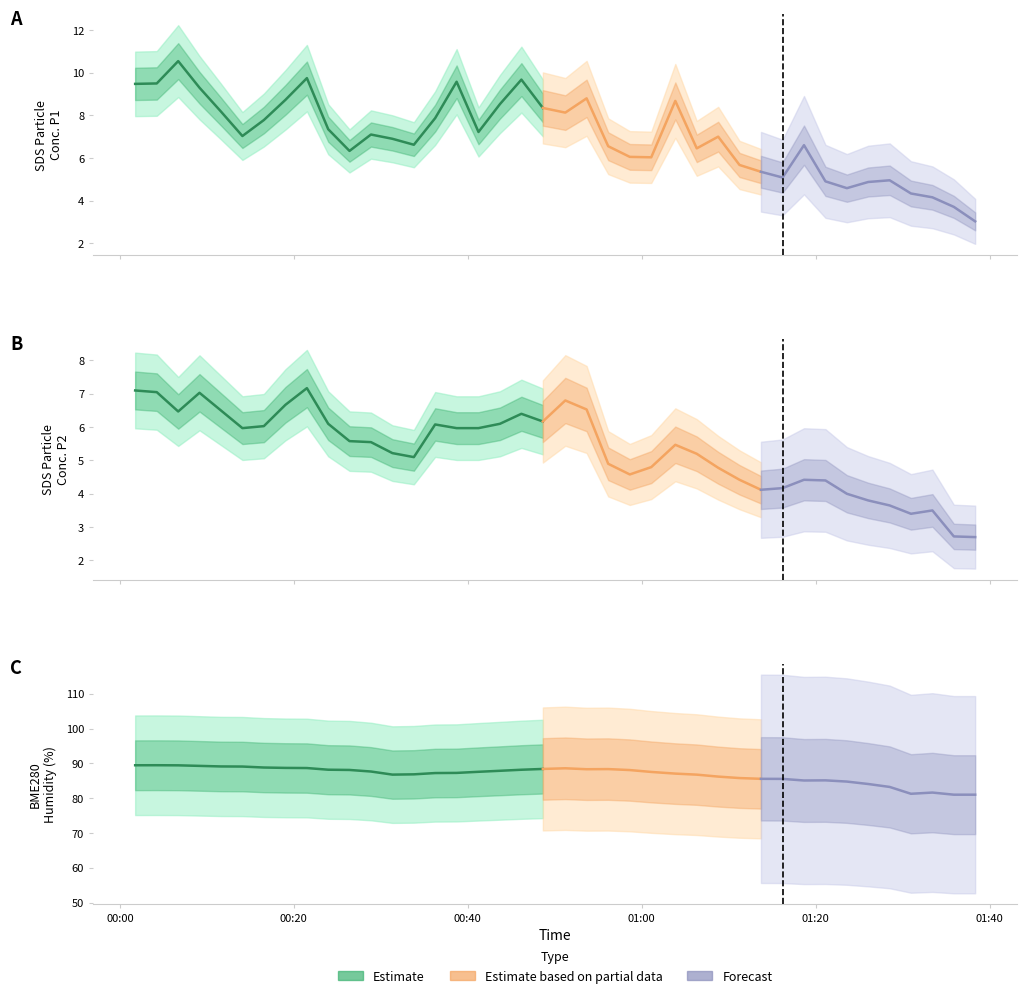

What is the total value across all series at 2020/12/26 01:38:21?

86.7